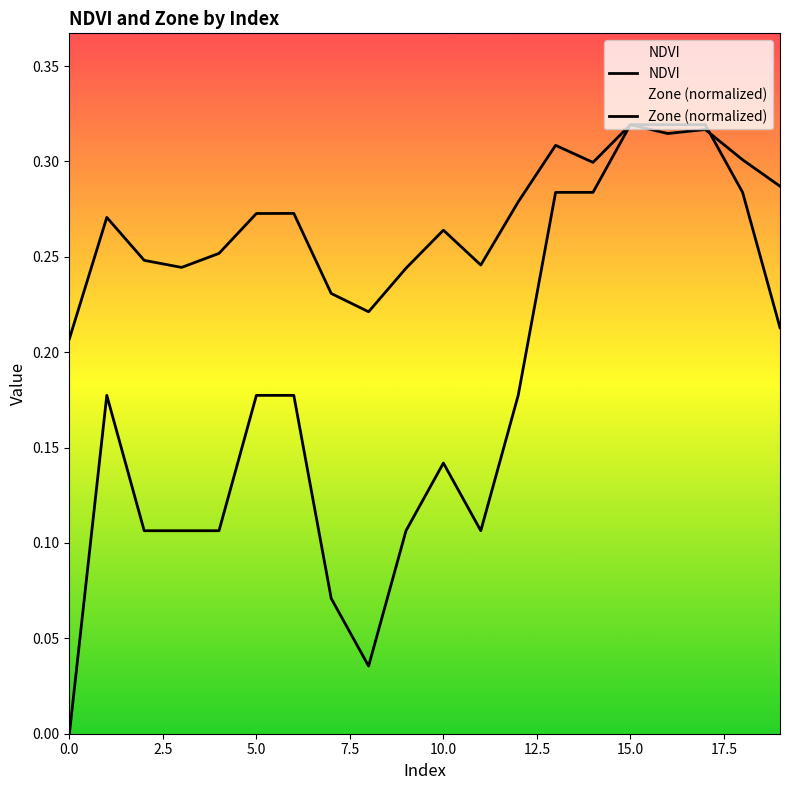

What are all the series names shown in the legend?

NDVI, Zone (normalized)